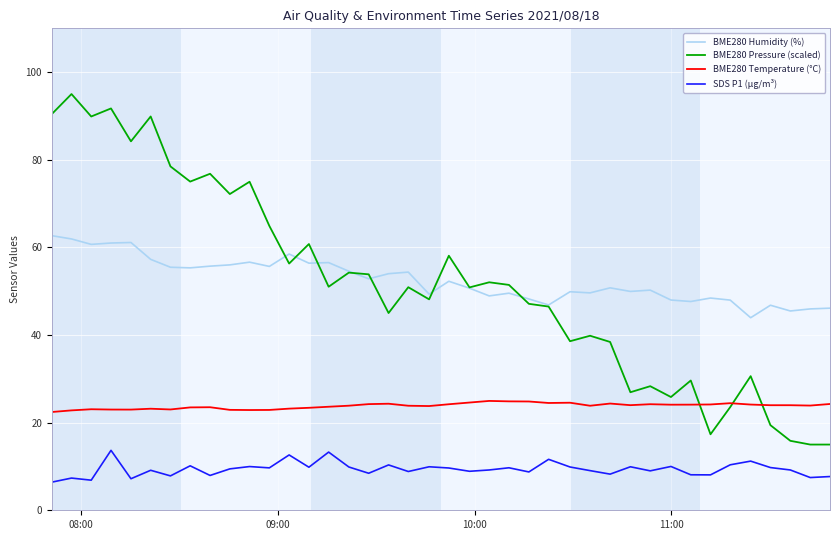

Which series has the widest spread of values?

BME280 Pressure (scaled)